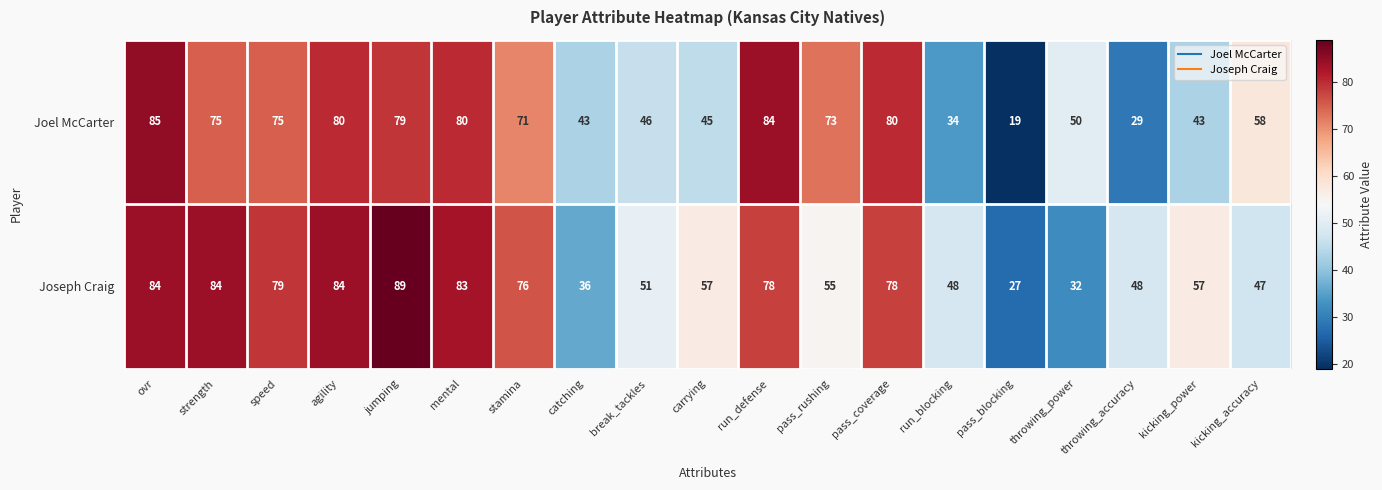

True or false: Joseph Craig has a value of 25 at catching.

False